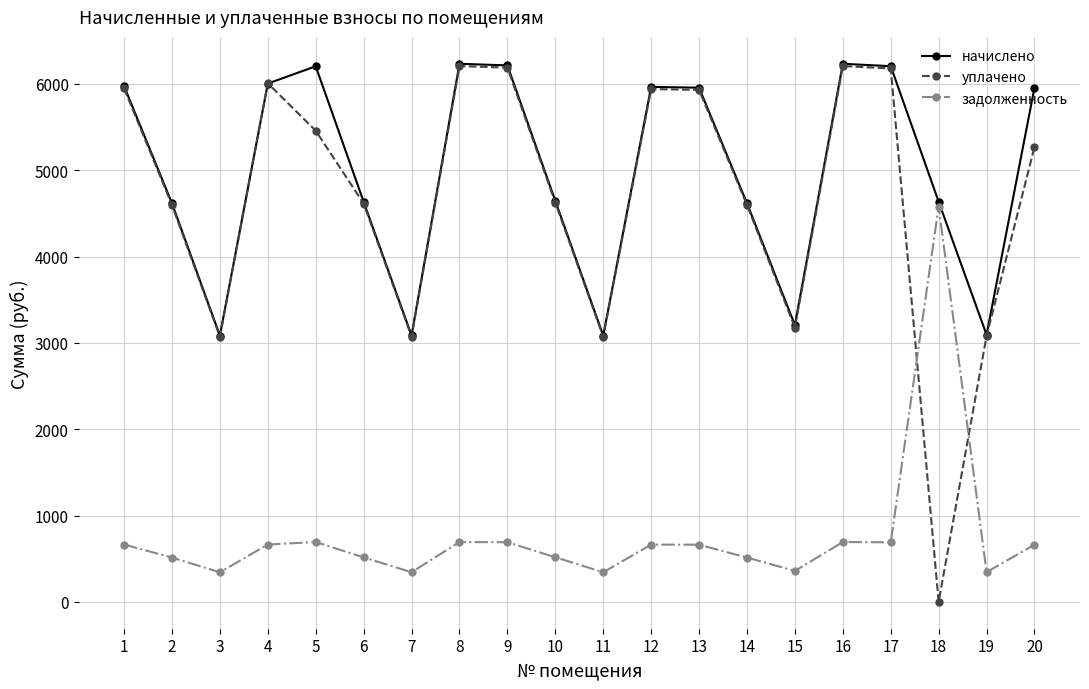

How many interior local peaks does the уплачено series have?

4